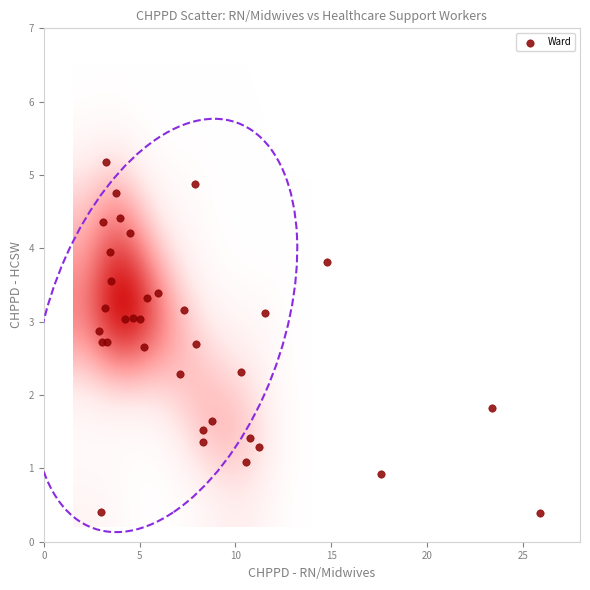

What Y value in the scatter plot is closest to 2?

1.8